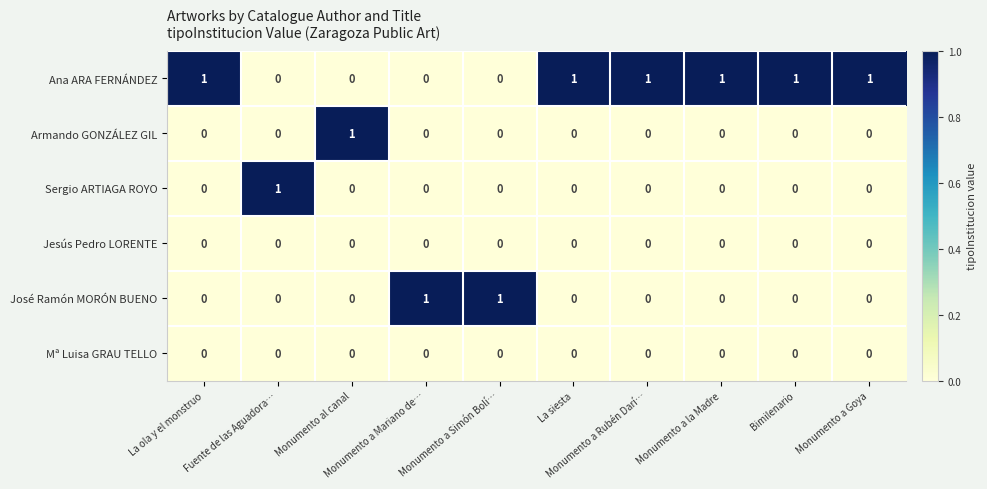

How many Sergio ARTIAGA ROYO values are between 0 and 1?

10